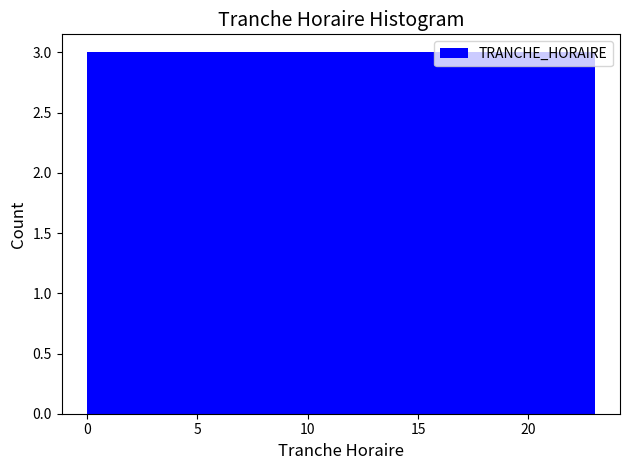

Reading left to right, transcribe this chart: for each bar, give the range it covers on the x-axis and its height. Neither the bar edges nor the heights are printed on the chart, so give them approximately, as read against the axes.

0.0 to 3.0: 3
3.0 to 6.0: 3
6.0 to 8.5: 3
8.5 to 11.5: 3
11.5 to 14.5: 3
14.5 to 17.5: 3
17.5 to 20.0: 3
20.0 to 23.0: 3